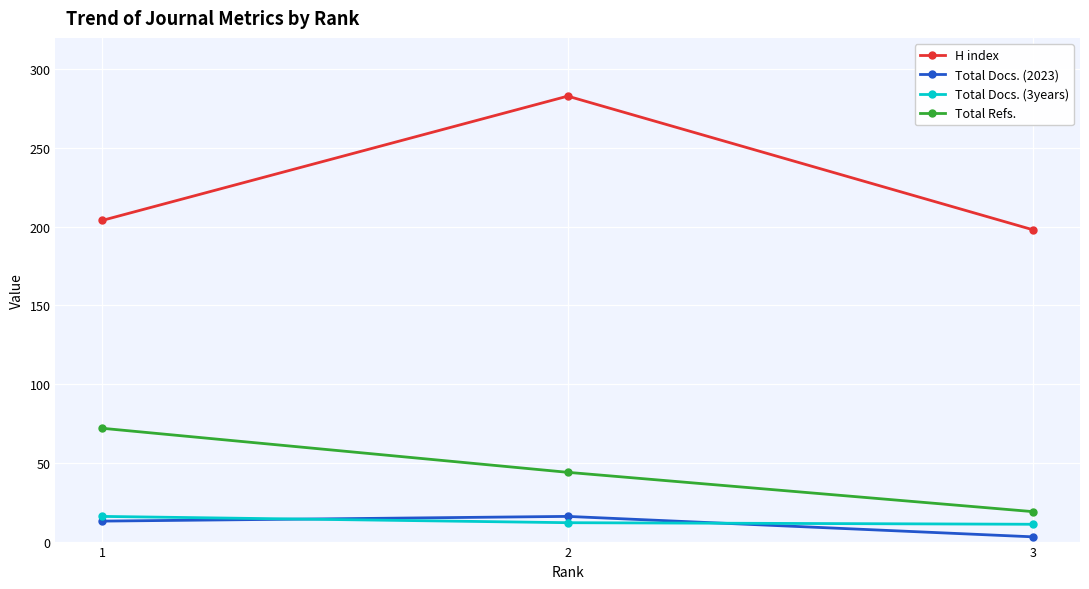

Is the value of H index at 3 greater than the value of Total Docs. (3years) at 1?

Yes